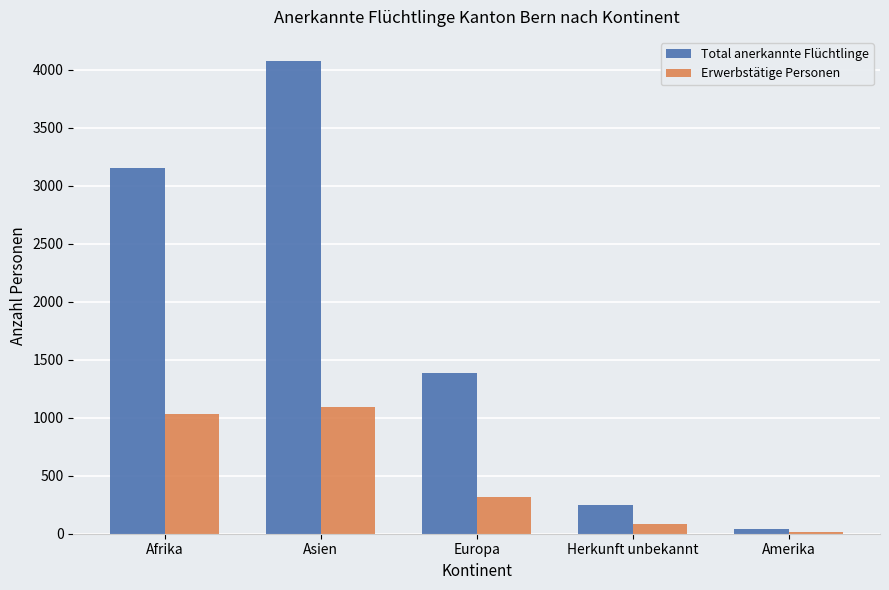

Is the value of Total anerkannte Flüchtlinge at Europa greater than the value of Erwerbstätige Personen at Europa?

Yes